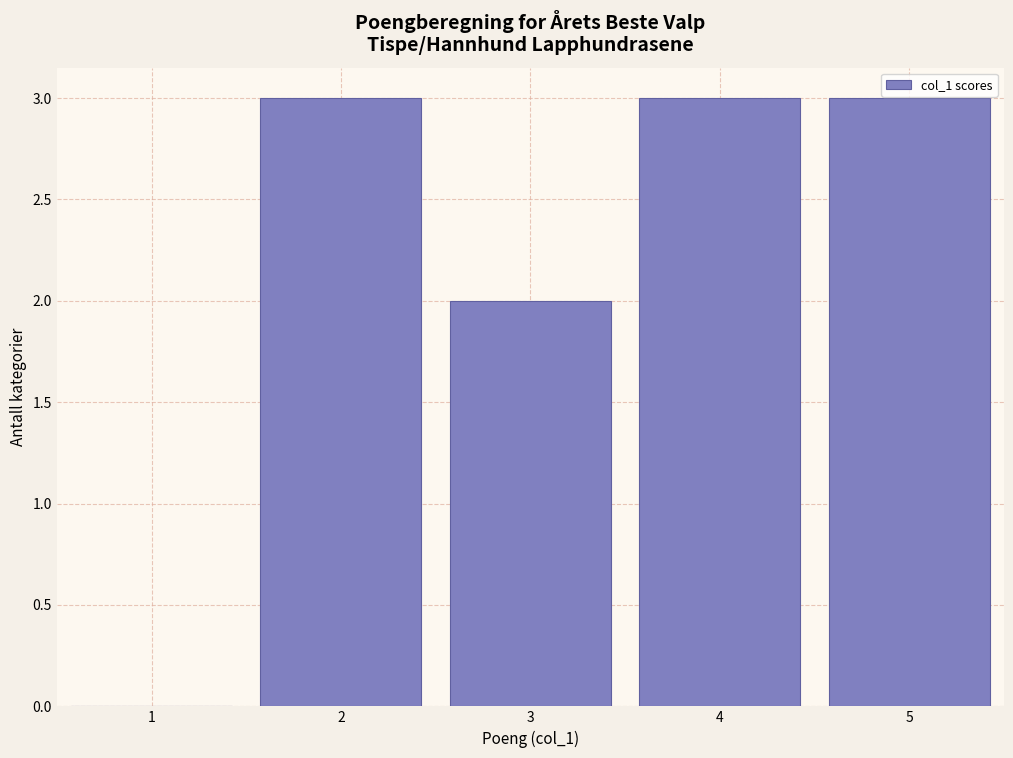

Reading left to right, transcribe this chart: for each bar, give the range it covers on the x-axis and its height. The values are not printed on the chart, so give them approximately, as read against the axis.

0.5 to 1.5: 0
1.5 to 2.5: 3
2.5 to 3.5: 2
3.5 to 4.5: 3
4.5 to 5.5: 3